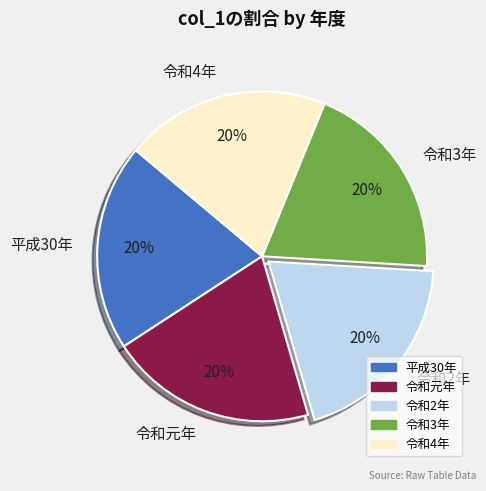

Approximately how many times larger is the value at 令和2年 compared to 令和3年?

1.0